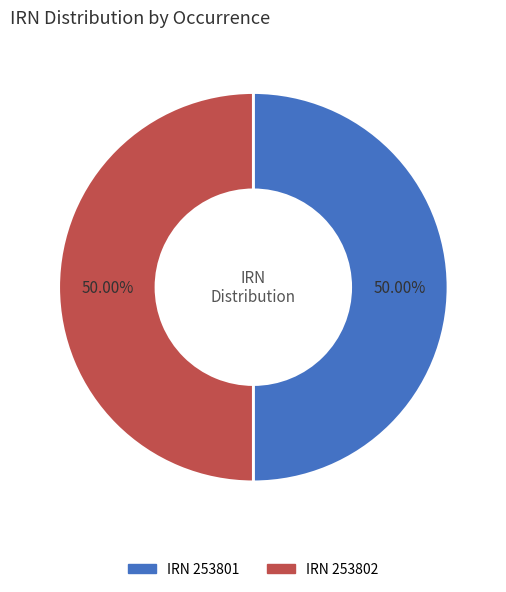

To the nearest percent, what is the average slice percentage?

50%